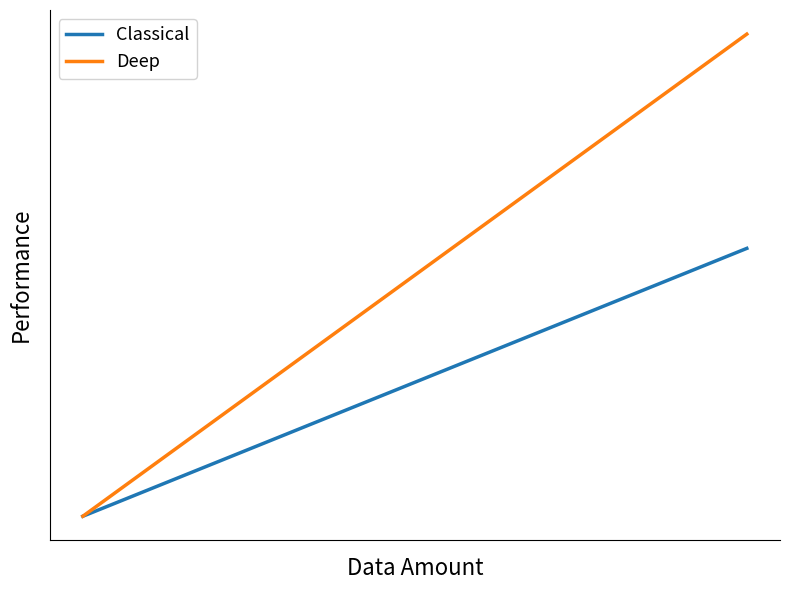

Does the chart display data point markers on the line(s)?

No